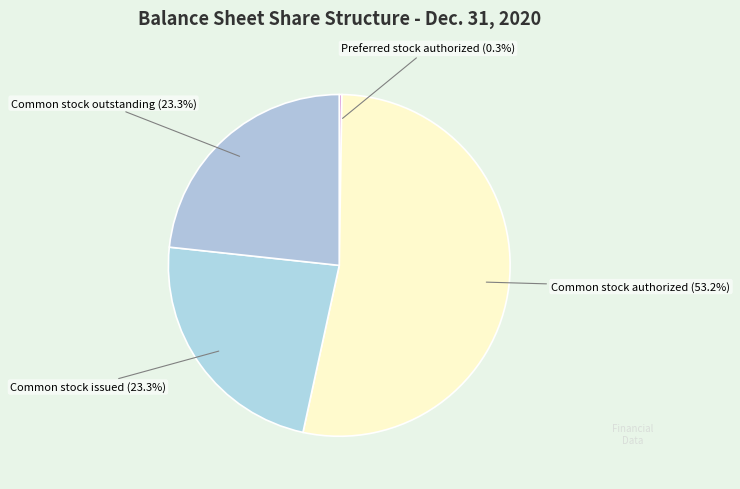

Is there any slice that represents more than half of the pie?

Yes